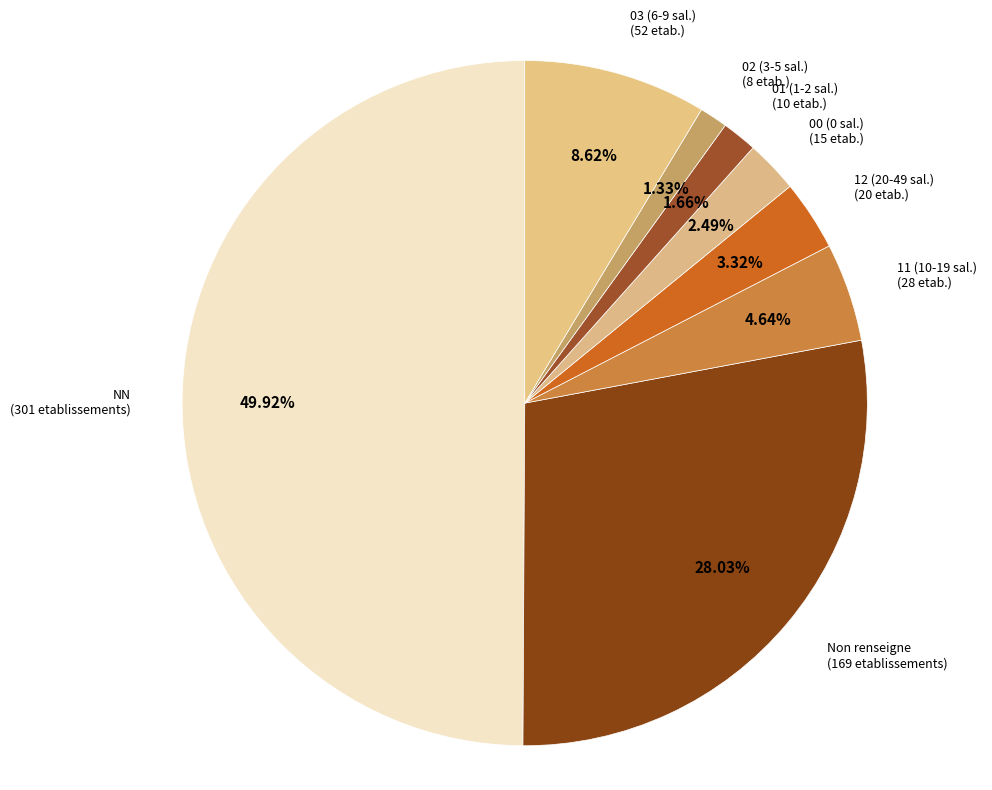

Does 11 (10-19 sal.) (28 etab.) represent more than half of the total?

No